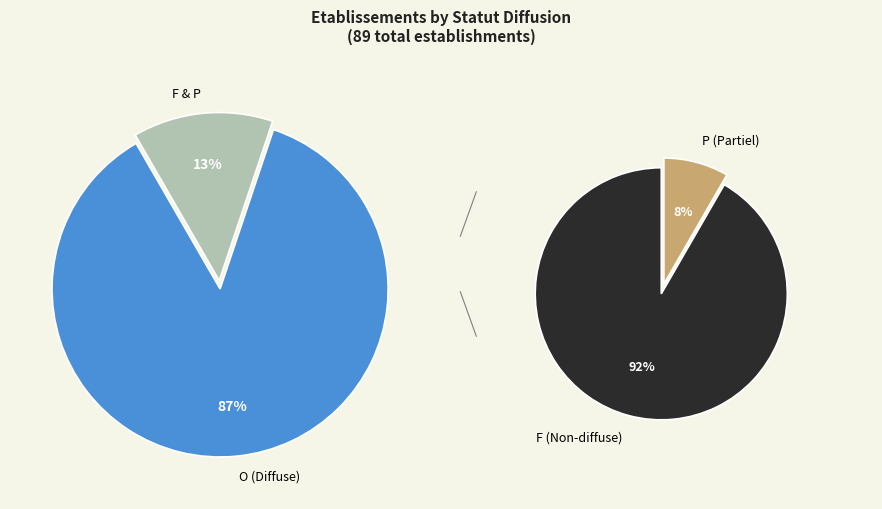

Combined, what portion of the pie is P and O?

87.6%